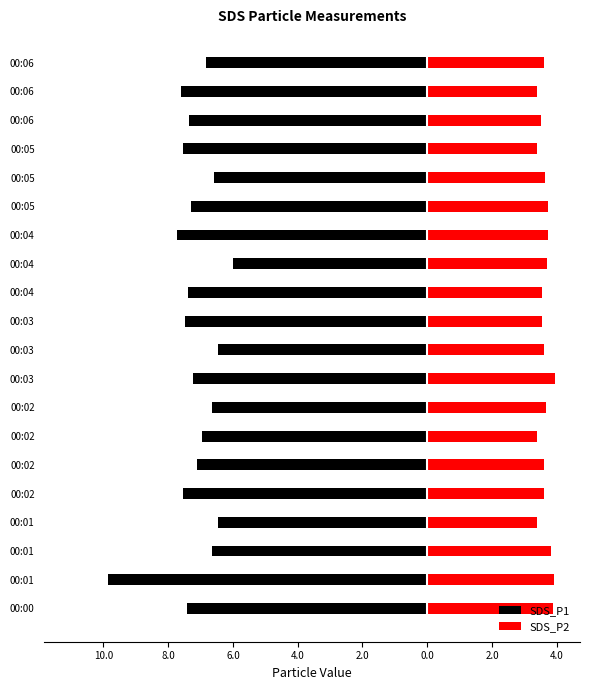

What are all the series names shown in the legend?

SDS_P1, SDS_P2